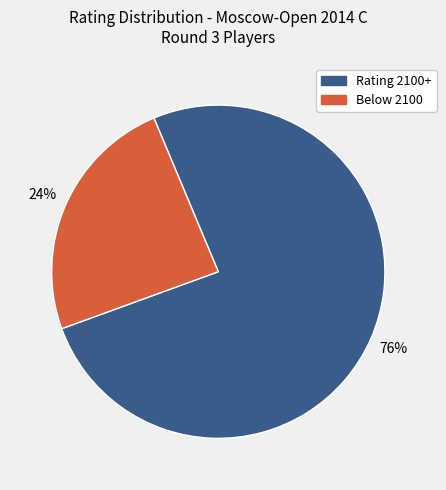

To the nearest percent, what is the difference between the largest and smallest slice percentages?

52%